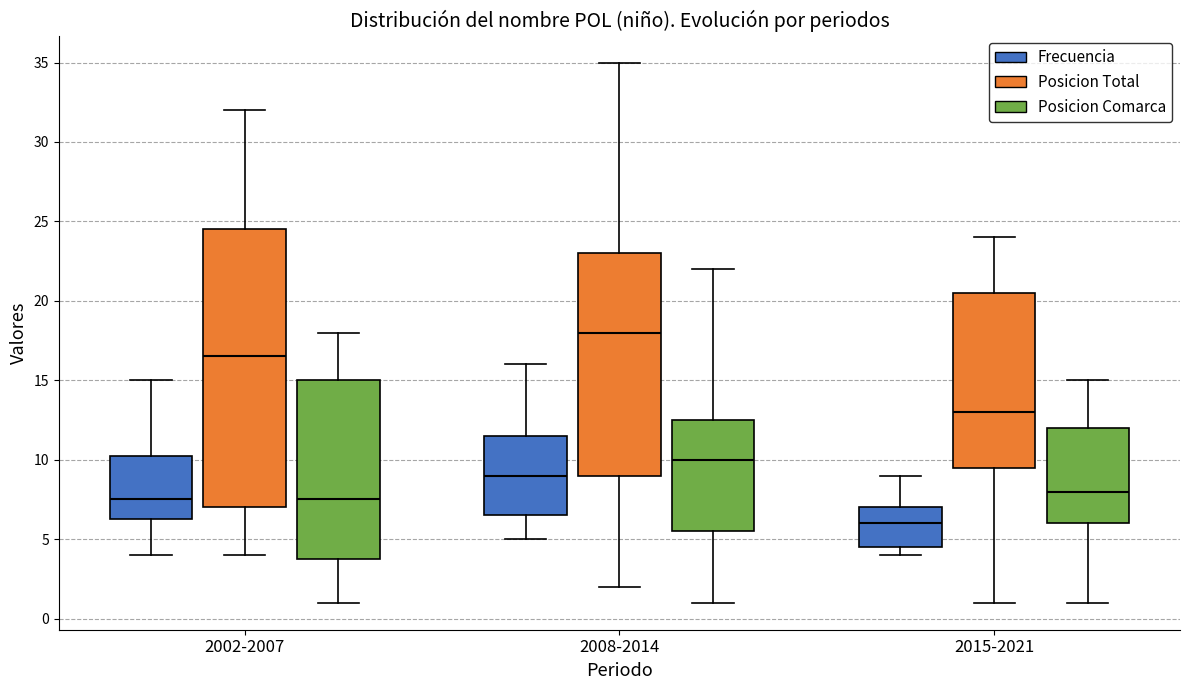

Reading left to right, read every box against the y-axis: the position of its median line, the range the box covers, and the ends of its whiskers. The values are not printed on the chart, so give them approximately, as read against the axis.

2002-2007 (Frecuencia): median 7.5, box 6.5 to 10.5, whiskers 4.0 to 15.0
2002-2007 (Posicion Total): median 16.5, box 7.0 to 24.5, whiskers 4.0 to 32.0
2002-2007 (Posicion Comarca): median 7.5, box 4.0 to 15.0, whiskers 1.0 to 18.0
2008-2014 (Frecuencia): median 9.0, box 6.5 to 11.5, whiskers 5.0 to 16.0
2008-2014 (Posicion Total): median 18.0, box 9.0 to 23.0, whiskers 2.0 to 35.0
2008-2014 (Posicion Comarca): median 10.0, box 5.5 to 12.5, whiskers 1.0 to 22.0
2015-2021 (Frecuencia): median 6.0, box 4.5 to 7.0, whiskers 4.0 to 9.0
2015-2021 (Posicion Total): median 13.0, box 9.5 to 20.5, whiskers 1.0 to 24.0
2015-2021 (Posicion Comarca): median 8.0, box 6.0 to 12.0, whiskers 1.0 to 15.0